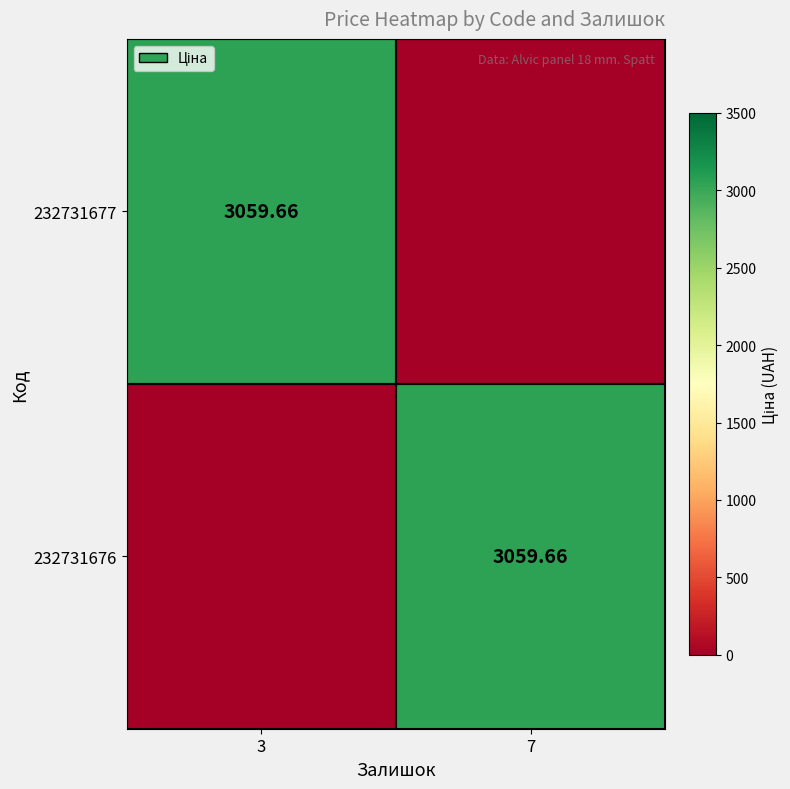

At 3, list the series in order from smallest to largest.

232731676, 232731677